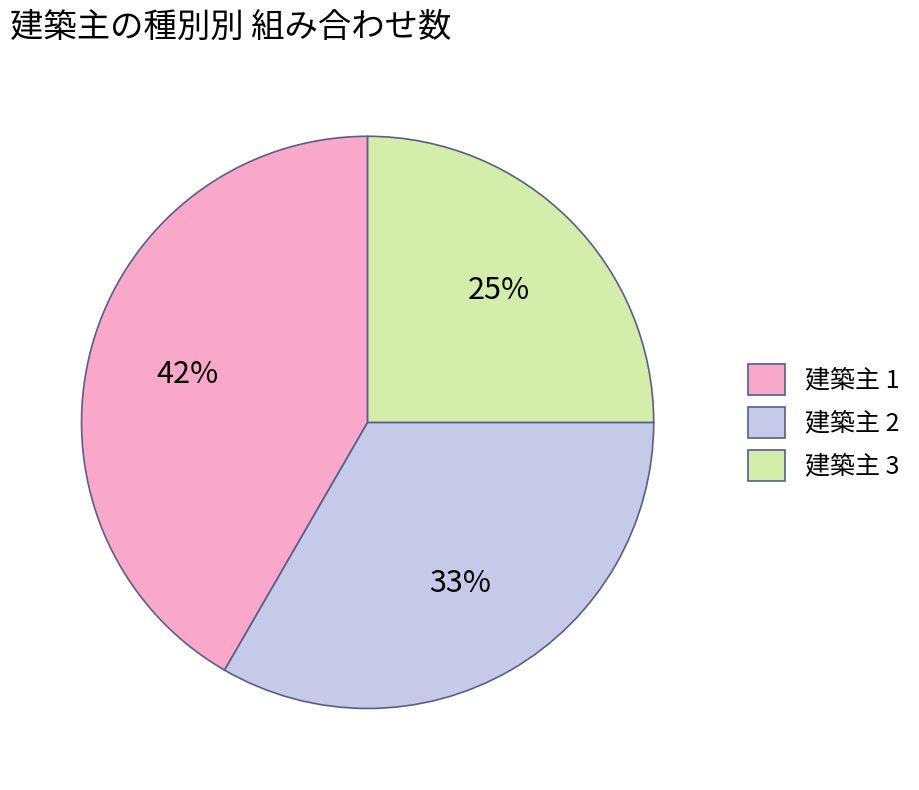

Is the sum of 建築主 3 and 建築主 2 greater than half?

Yes